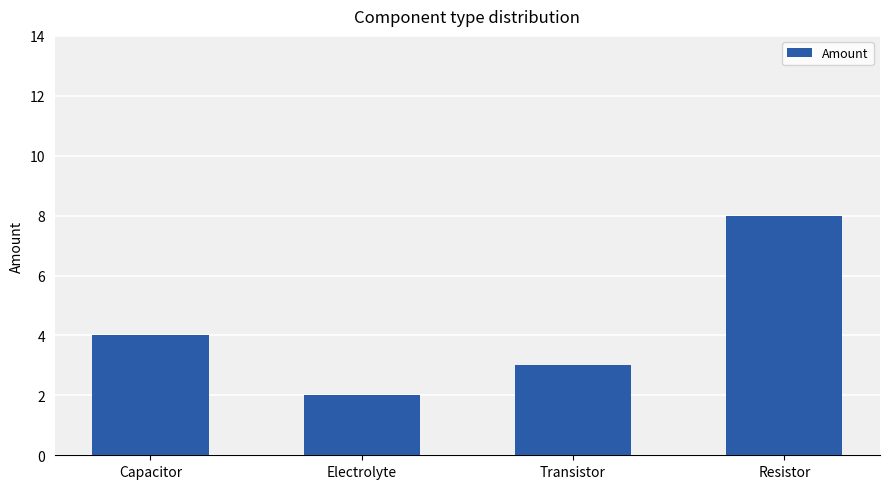

How many bars are there in total?

4